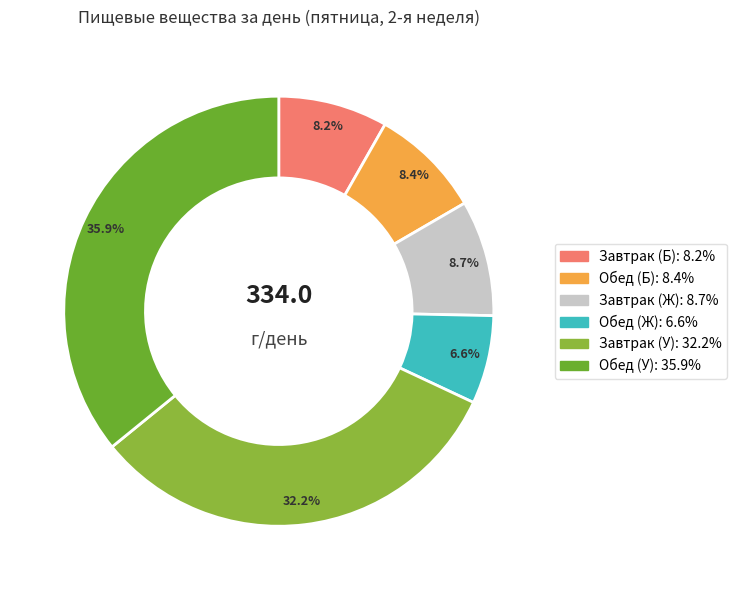

Is it true that Завтрак (Б) is 22% of the pie?

False